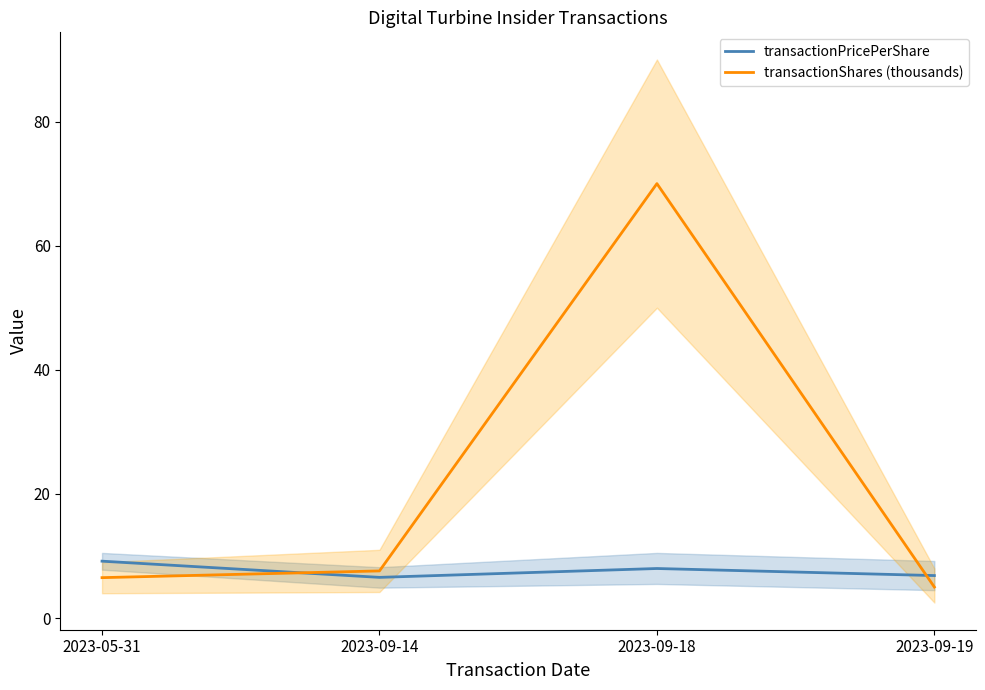

True or false: transactionPricePerShare and transactionShares (thousands) intersect in this chart.

True